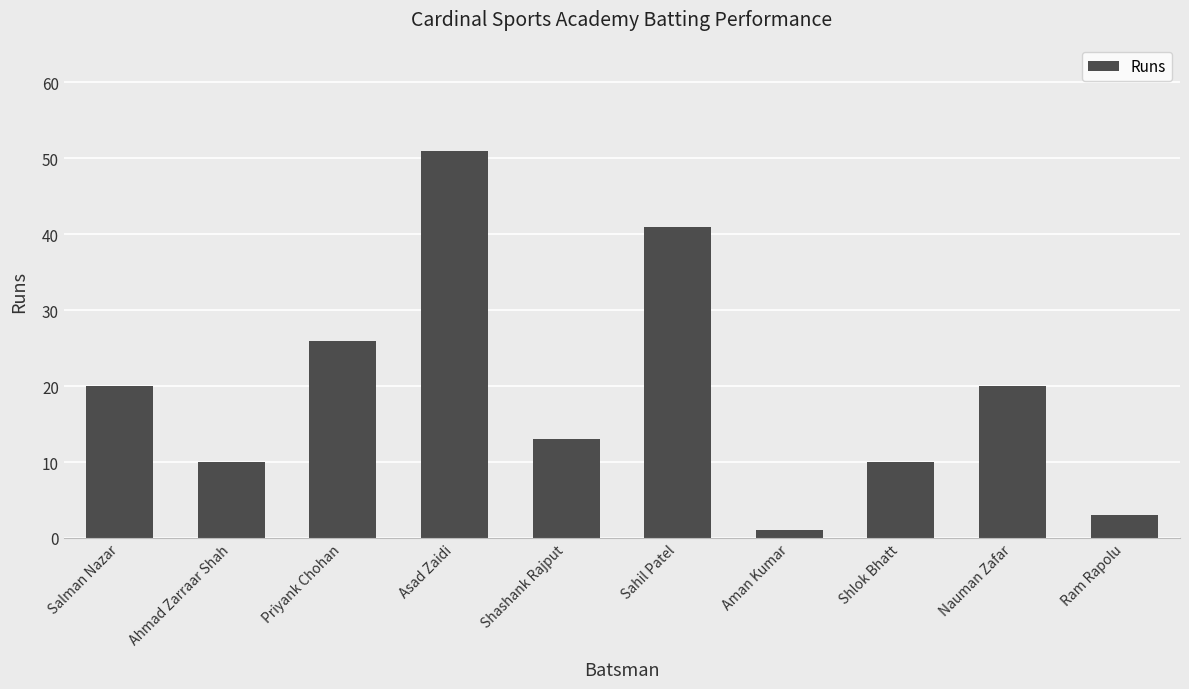

What is the sum of all values?

195